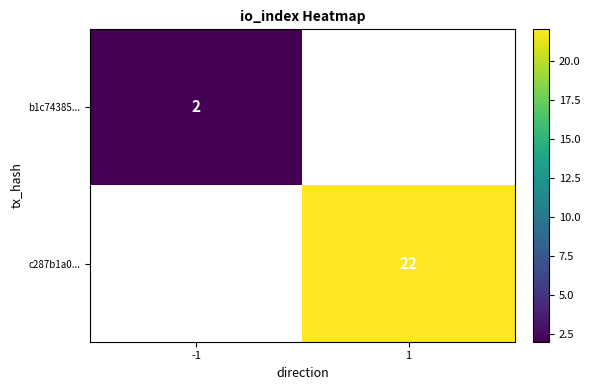

The value of c287b1a0... at 1 is 36. True or false?

False